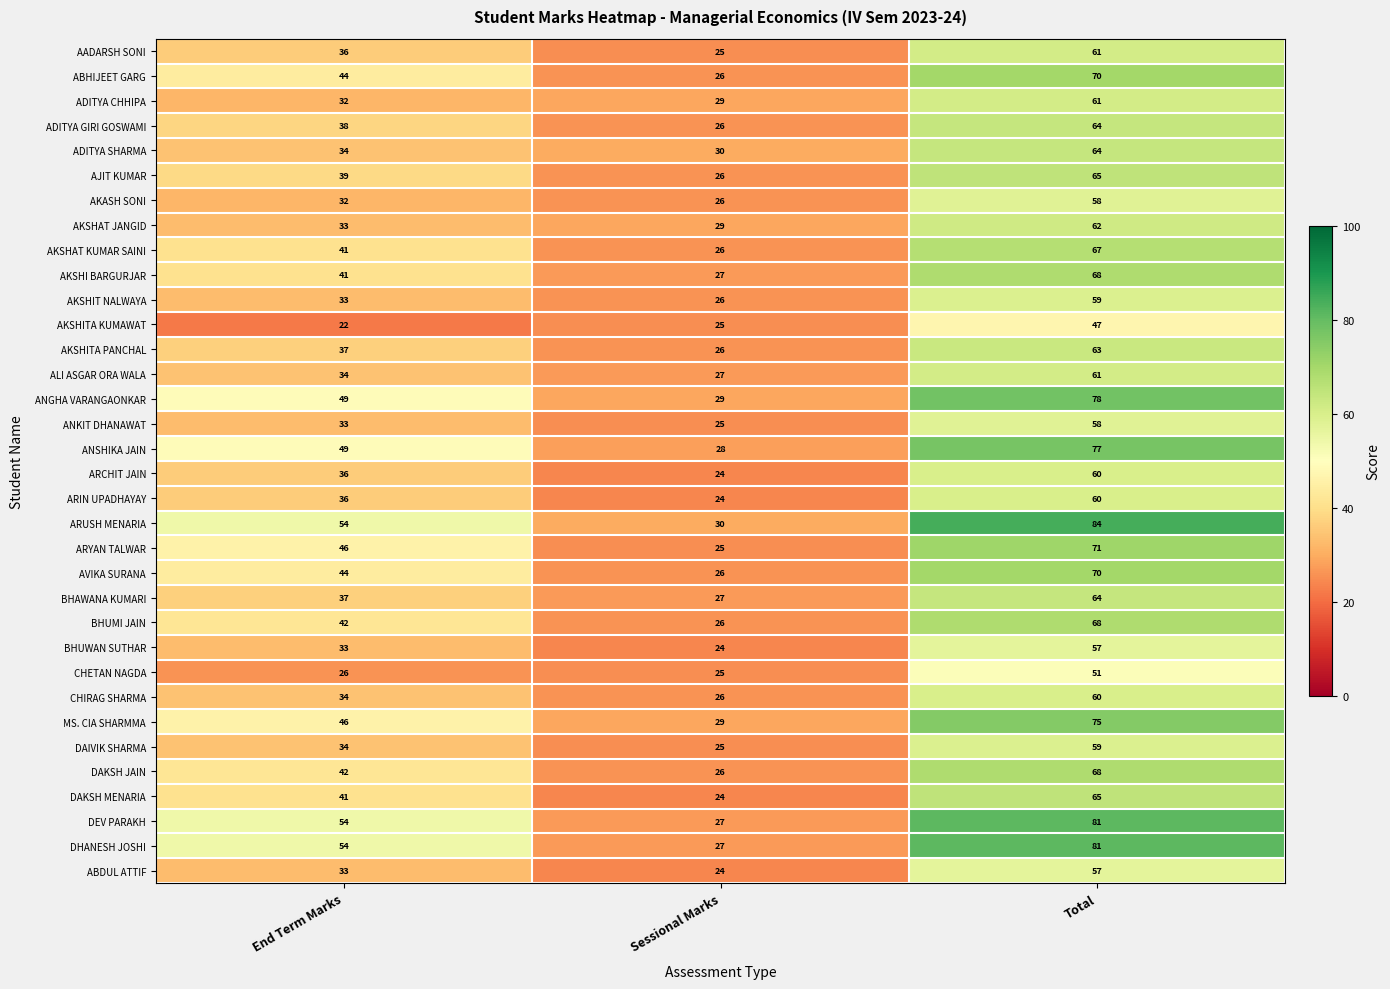

How many distinct data groups are displayed?

34